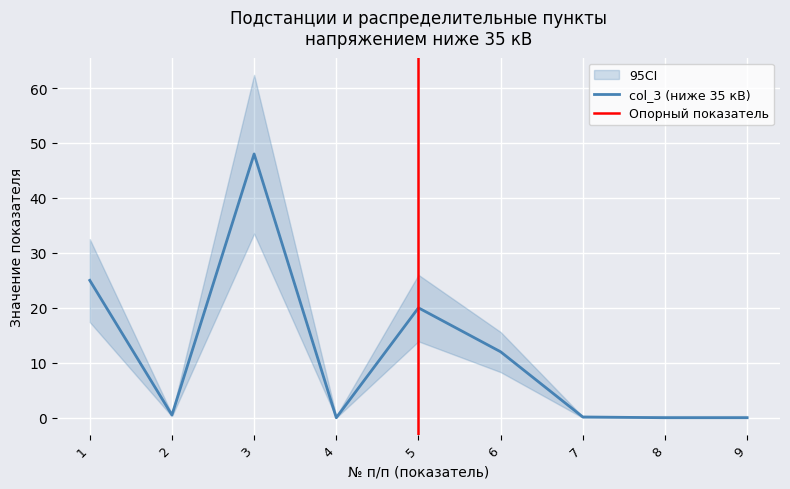

Reading right to left, list all the values displayed in this chart.

0.0	0.0	0.1	12.0	20.0	0.0	48.0	0.5	25.0